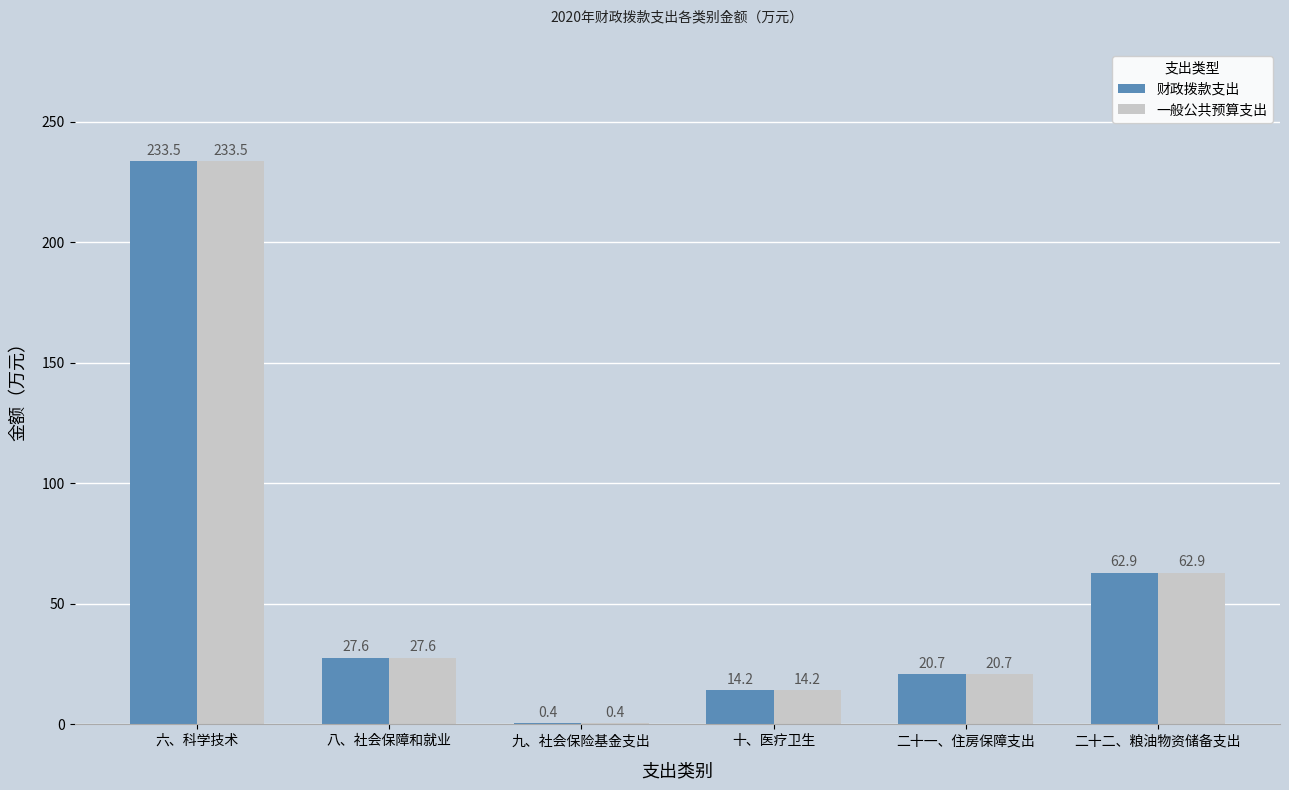

What is the sum of all 财政拨款支出 values?

359.3